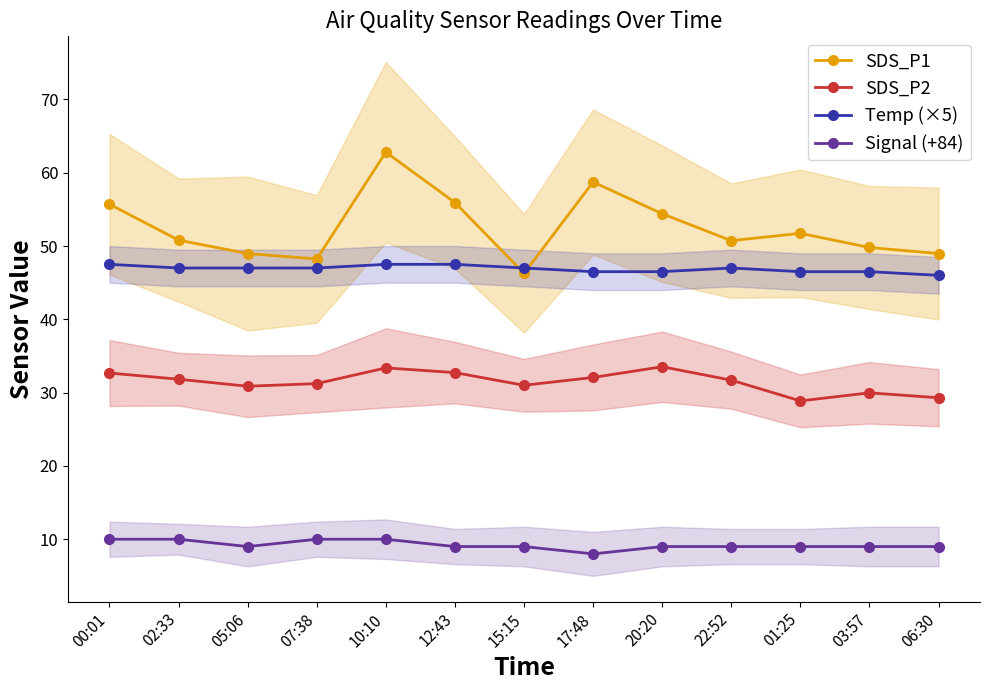

In SDS_P1, how many points are higher than both neighbors (excluding endpoints)?

3